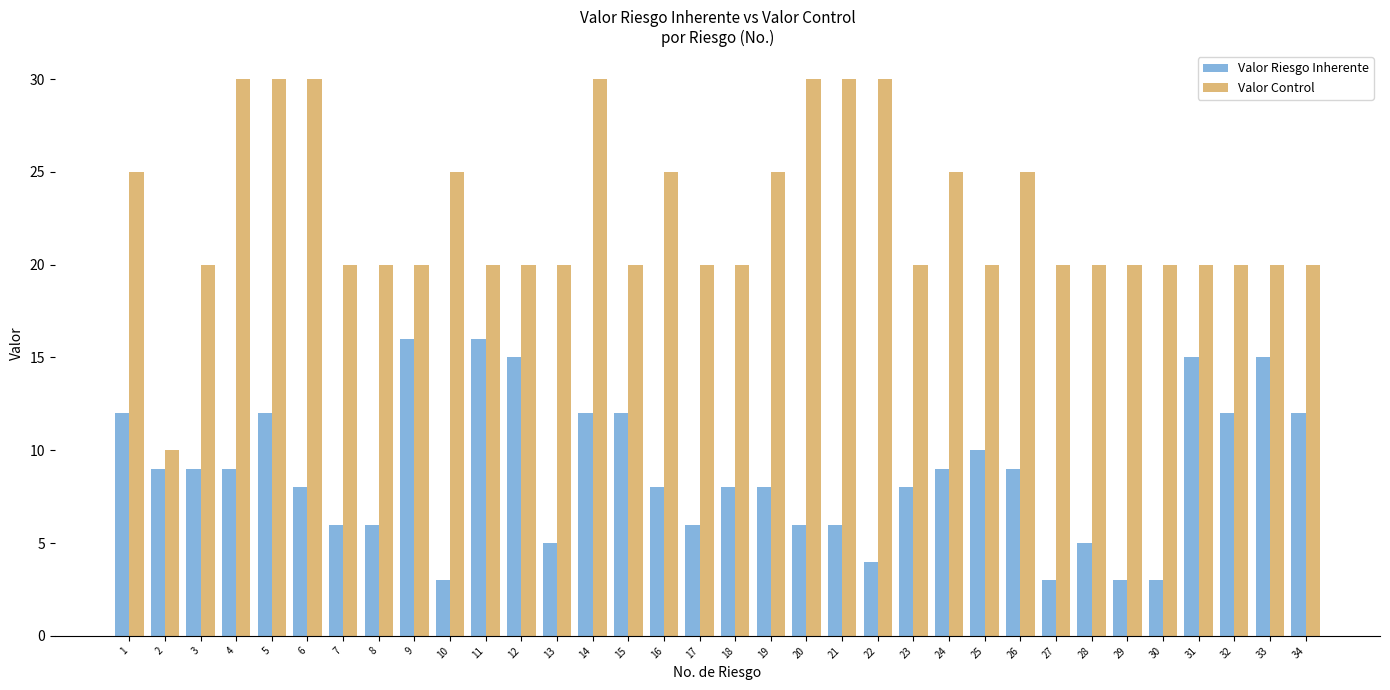

At how many categories does at least one series exceed 8?

34